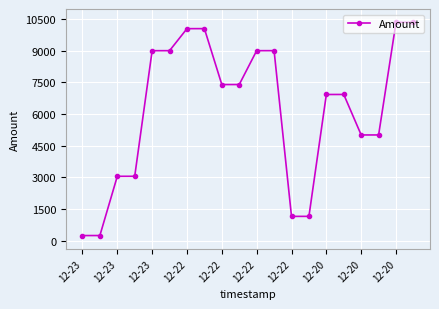

What is the value of the 7th point from the left?

10044